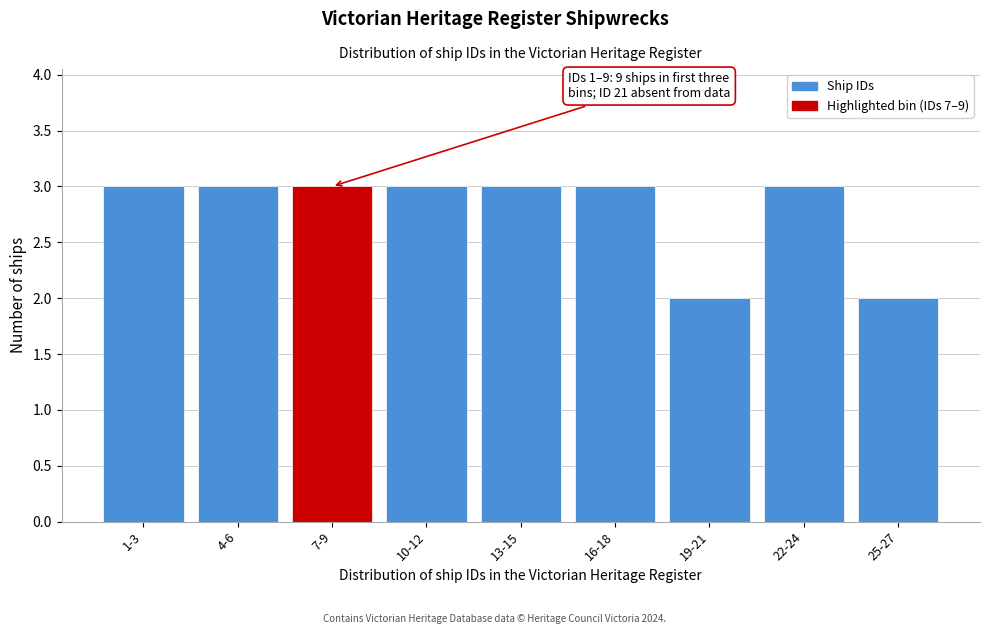

Reading left to right, transcribe all the data shown in this chart.

1-3=3	4-6=3	7-9=3	10-12=3	13-15=3	16-18=3	19-21=2	22-24=3	25-27=2